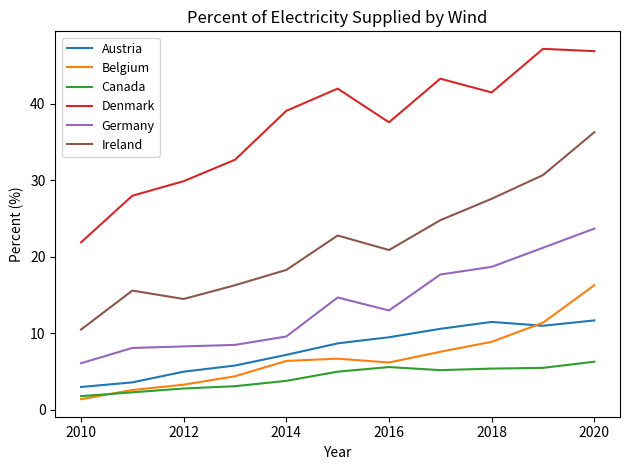

Rank the series by their maximum value, from lowest to highest.

Canada, Austria, Belgium, Germany, Ireland, Denmark